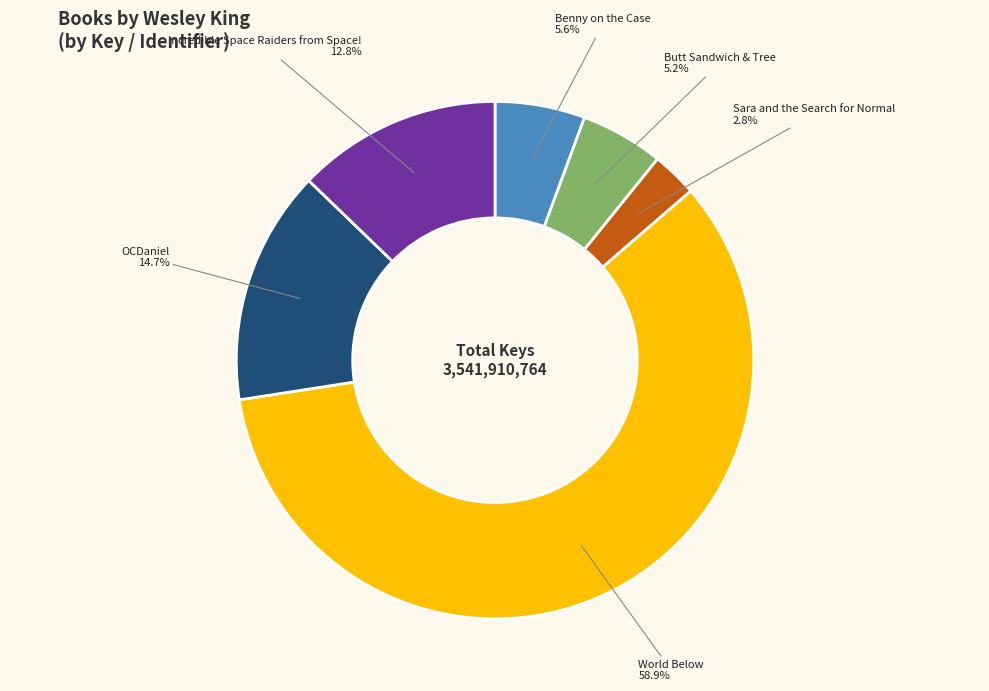

Count the number of slices in the pie.

6